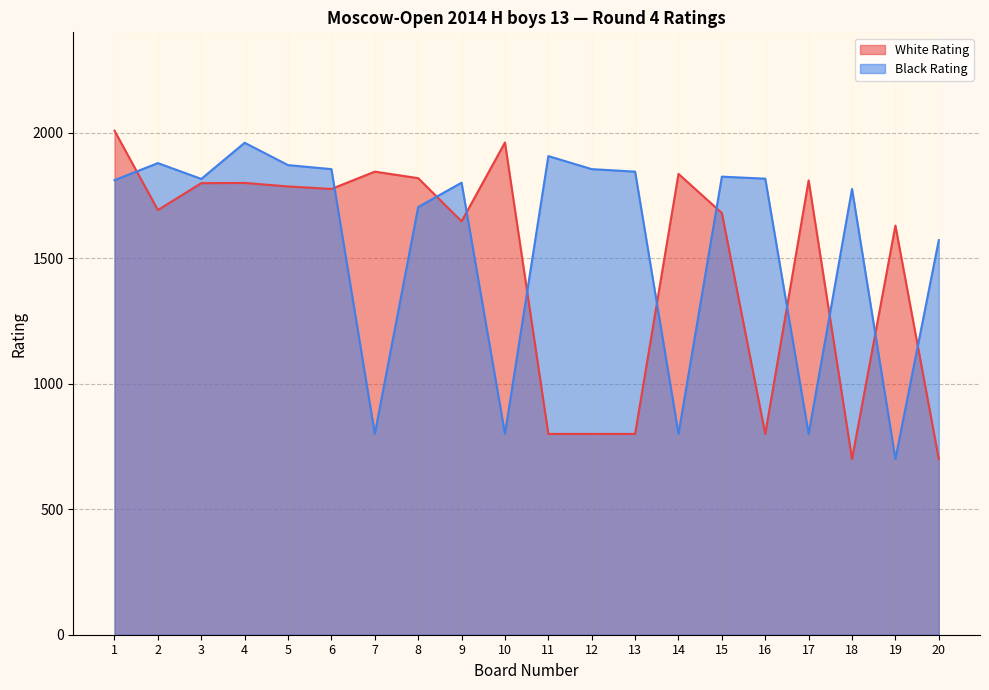

How many intersections are there between Black Rating and White Rating?

11